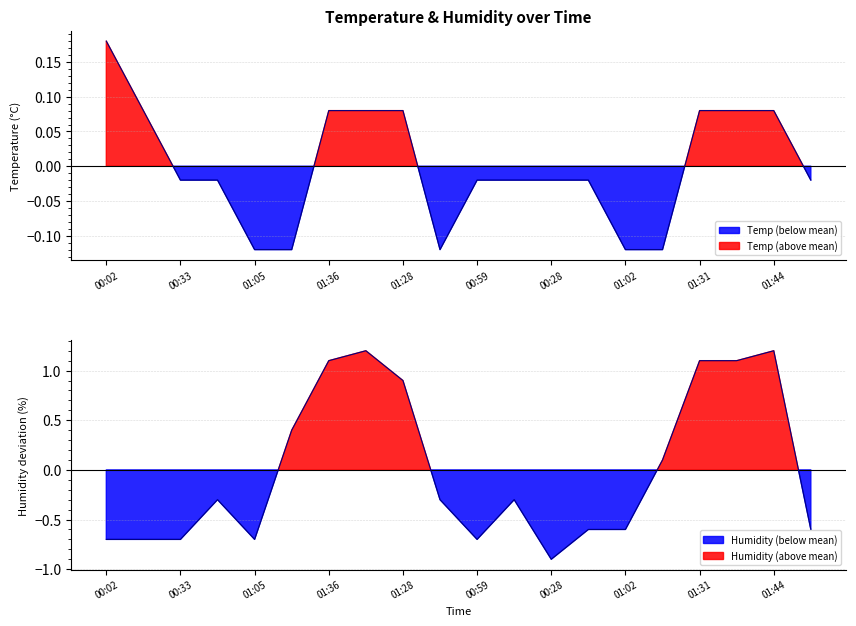

The value of Temp at 00:49 is -0.0. True or false?

True